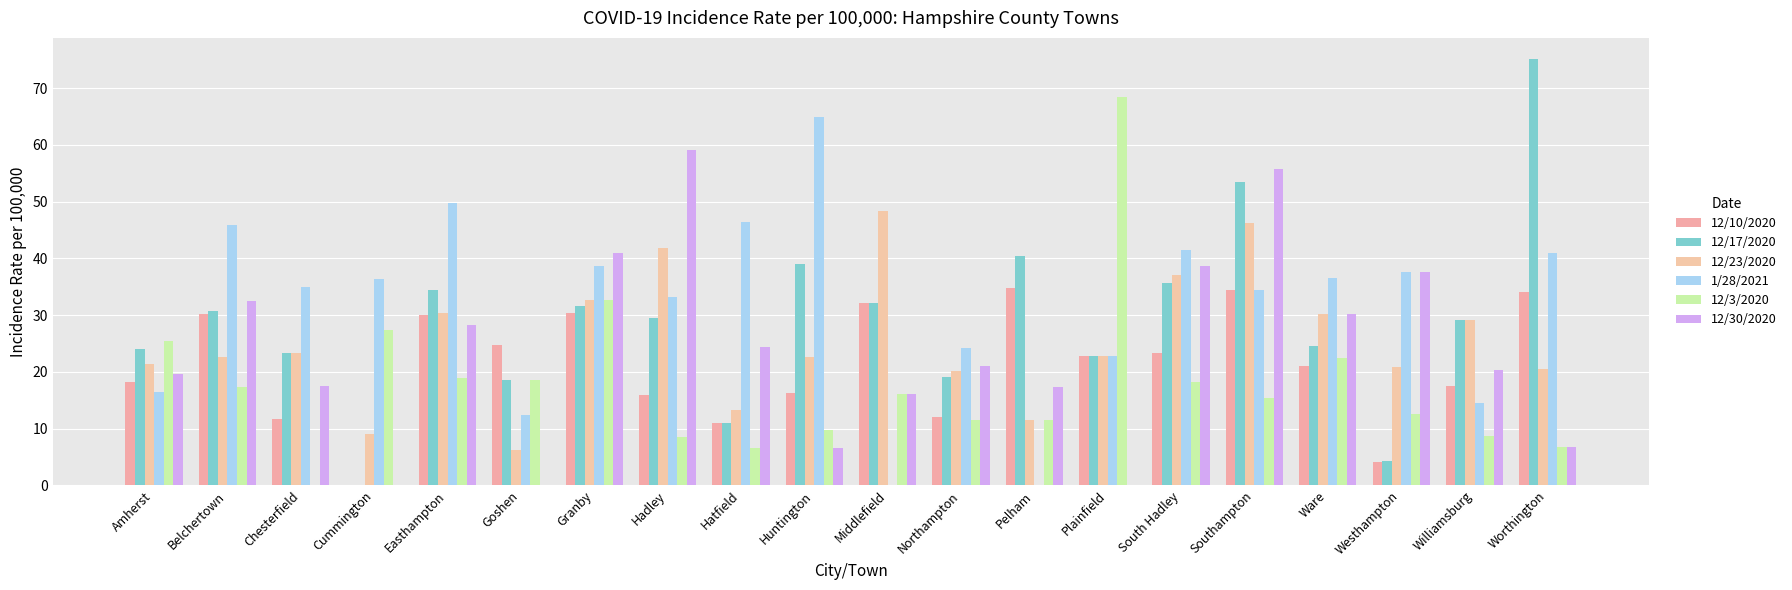

Are the bars horizontal?

No